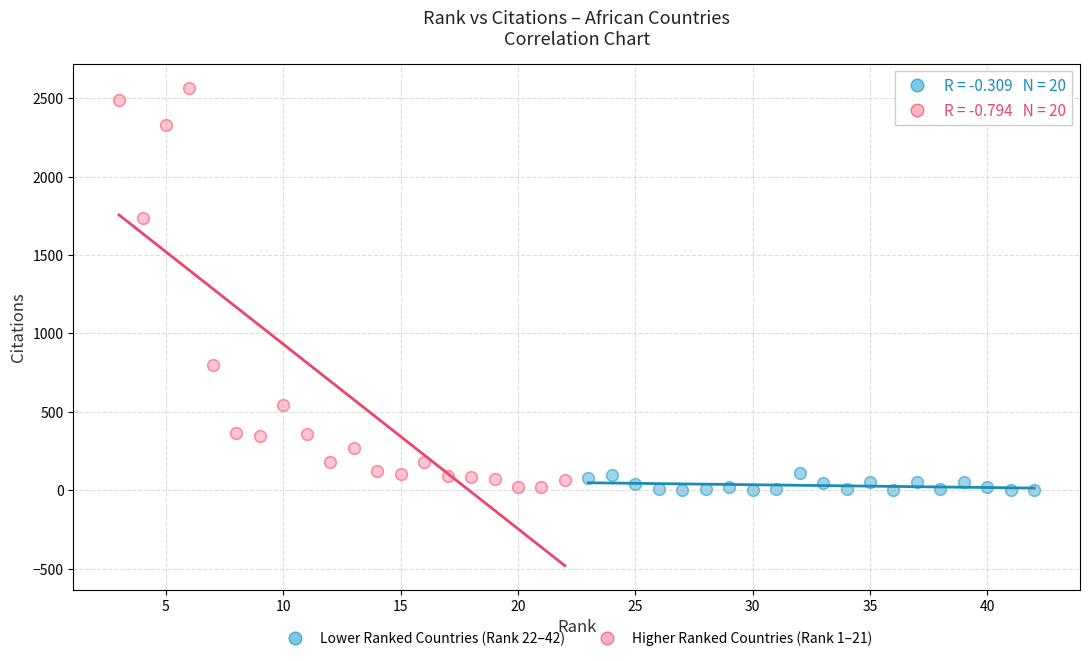

What are all the series names shown in the legend?

Lower Ranked Countries (Rank 22–42), Higher Ranked Countries (Rank 1–21)